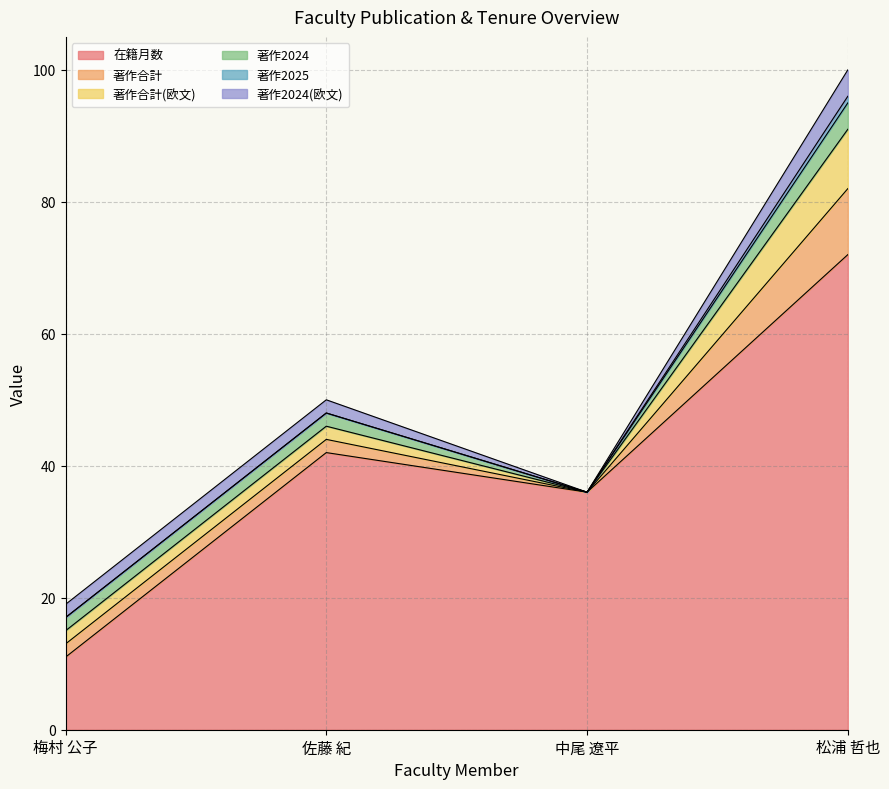

What position from the left is 松浦 哲也?

4